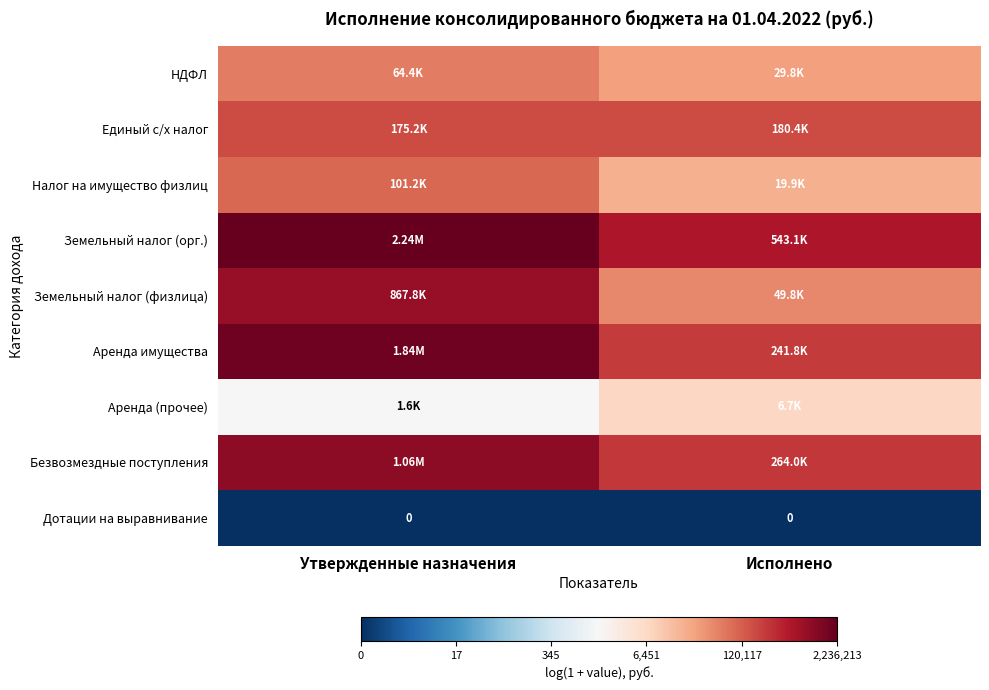

At how many categories does at least one series exceed 2?

2